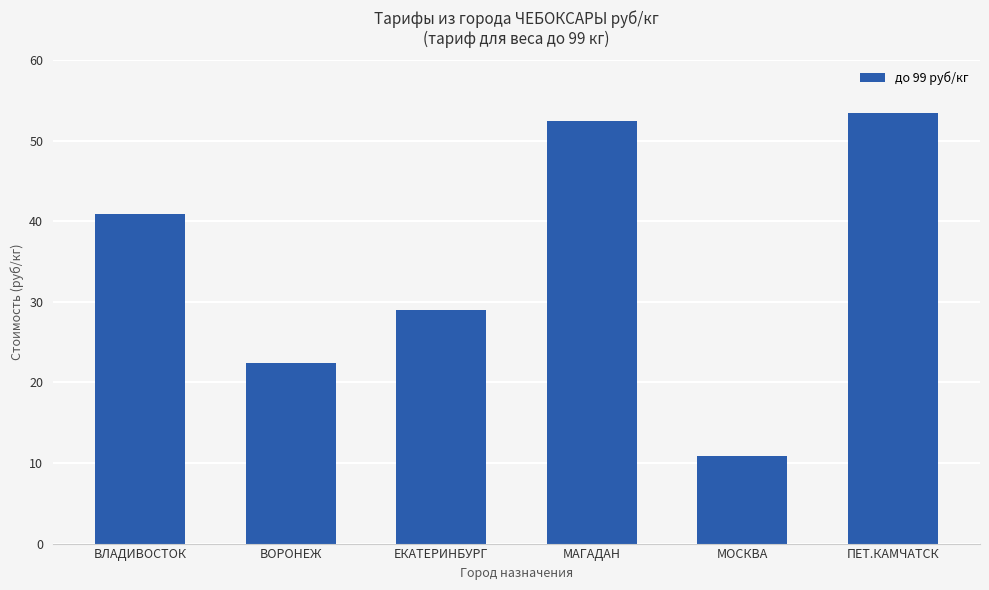

Rank the categories by value from lowest to highest.

МОСКВА, ВОРОНЕЖ, ЕКАТЕРИНБУРГ, ВЛАДИВОСТОК, МАГАДАН, ПЕТ.КАМЧАТСК